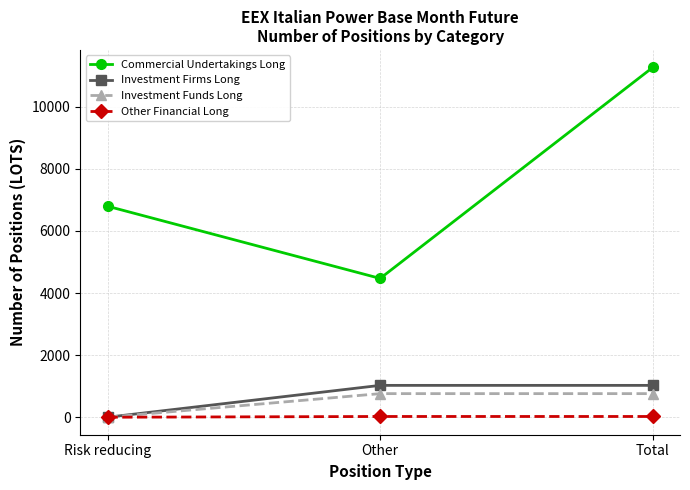

What is the label of the 1st point from the right?

Total